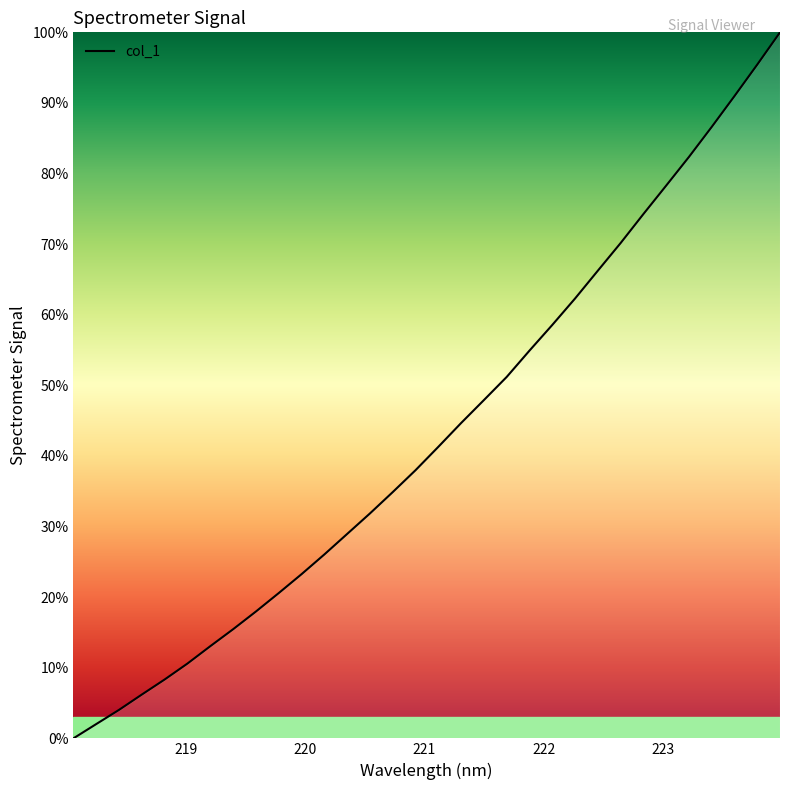

What is the sum of all values?

1386.4